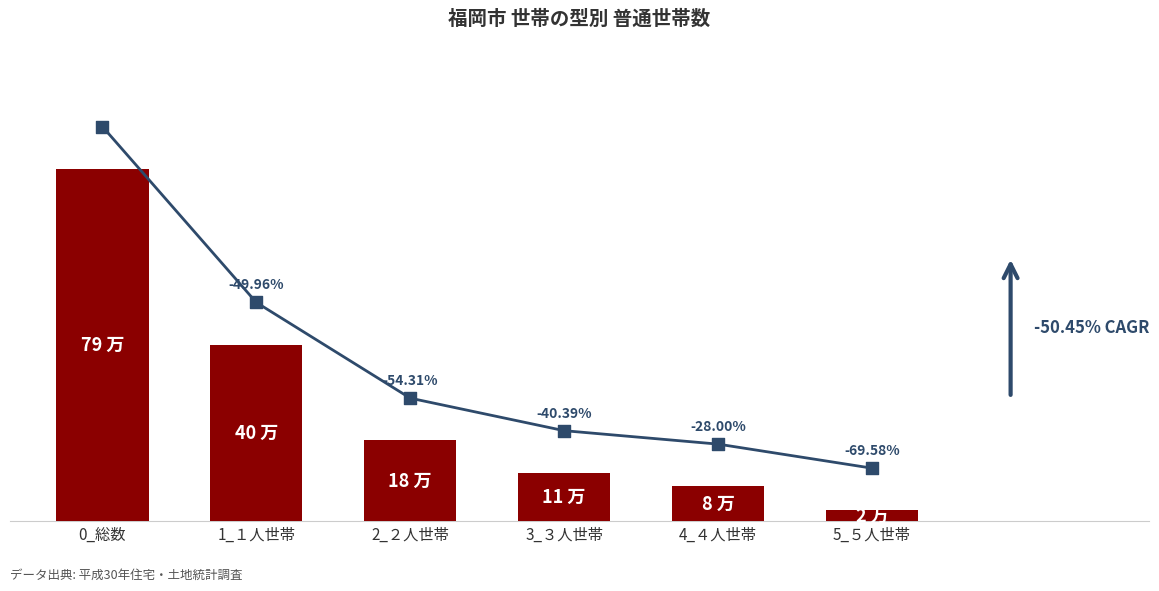

Between 3_３人世帯 and 2_２人世帯, which is larger?

2_２人世帯